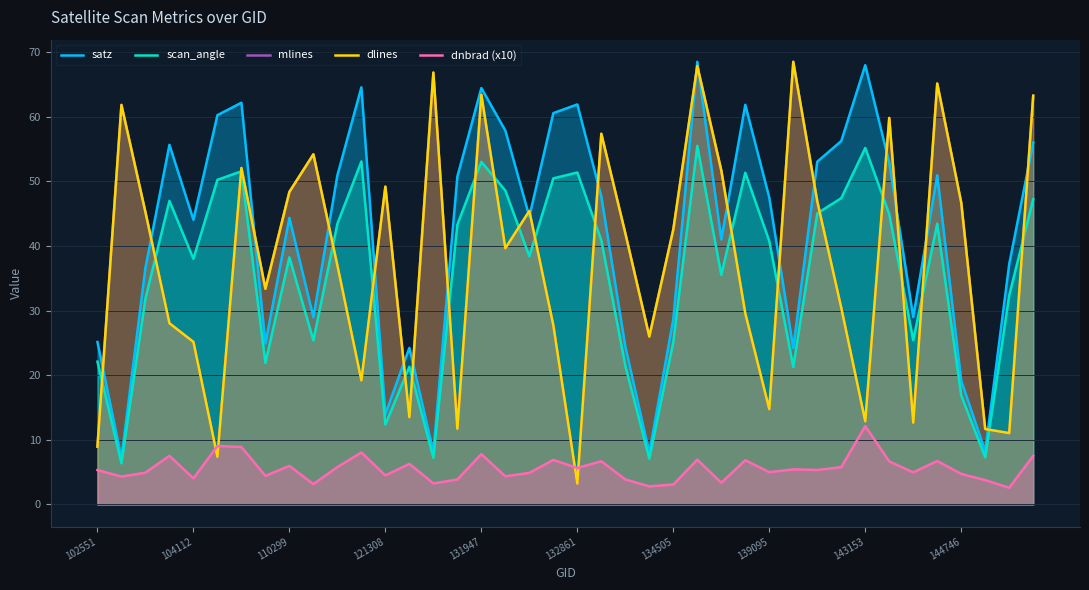

What is the total value across all series at 110299?

185.3